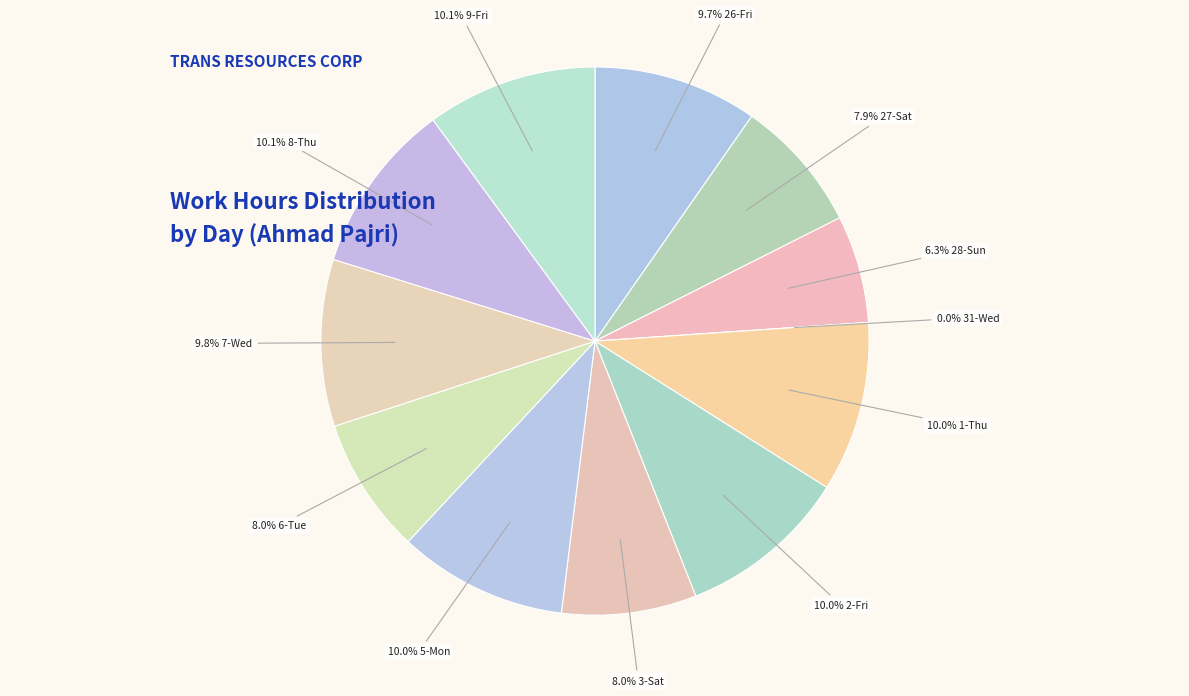

Is it true that 7-Wed is 1% of the pie?

False